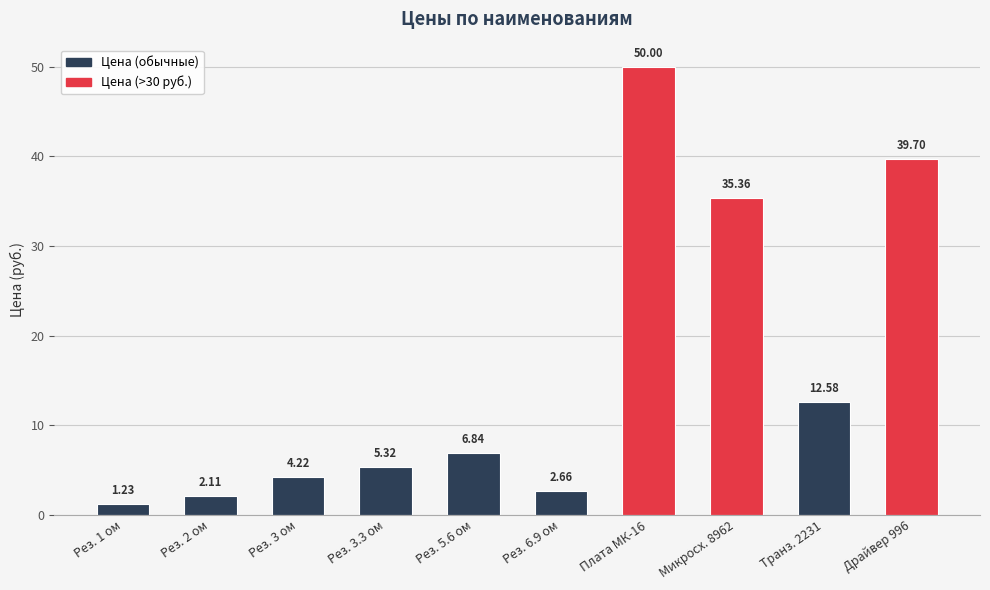

True or false: the data shows 9.9 at Рез. 5.6 ом.

False